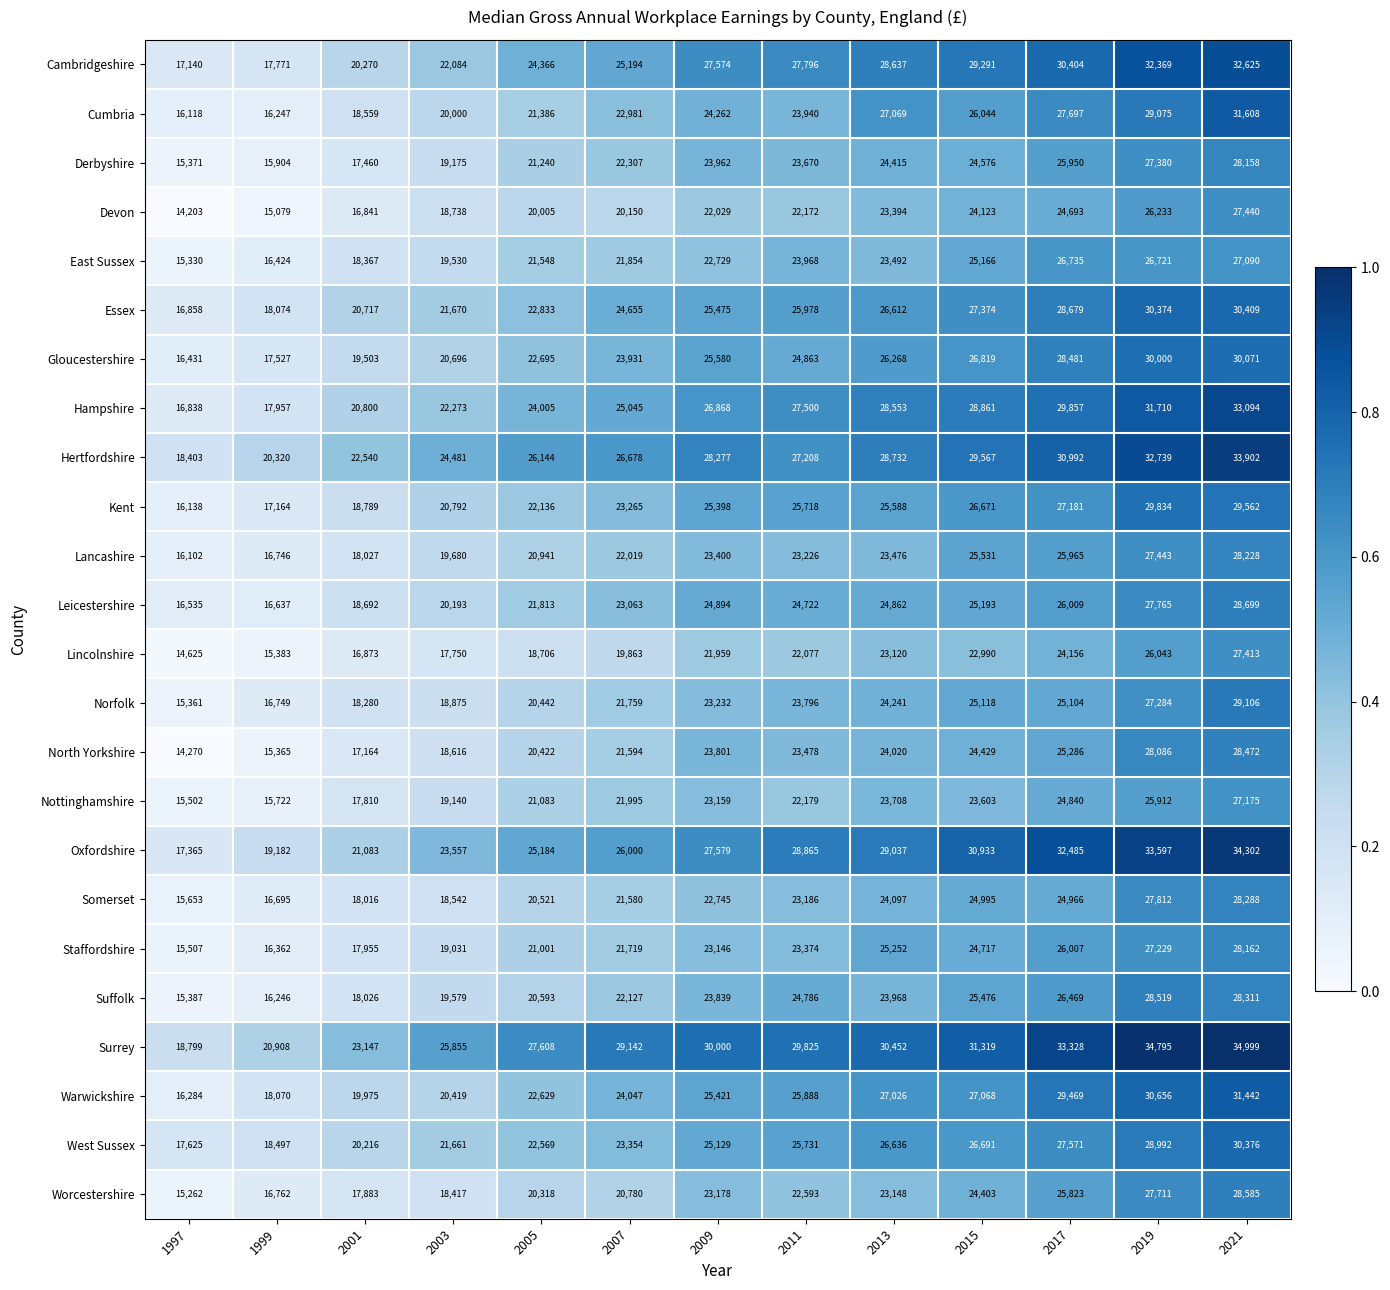

What is the difference between the Worcestershire values at 1997 and 2005?

5056